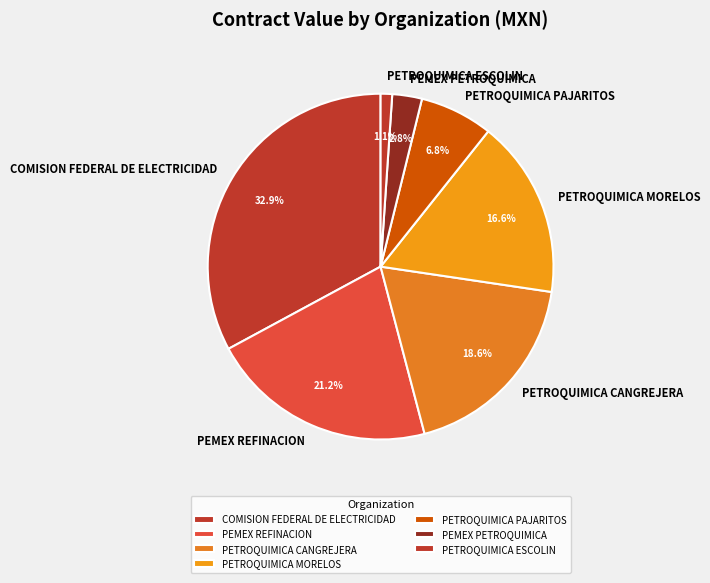

How much of the chart is everything except PETROQUIMICA CANGREJERA?

81.4%